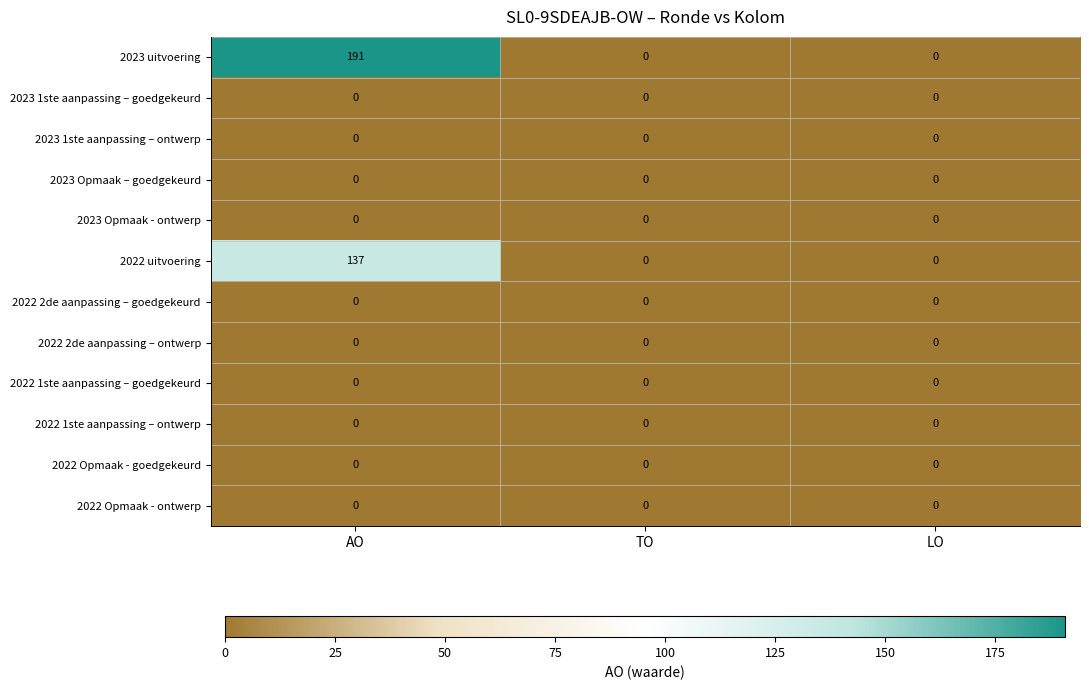

True or false: 2022 Opmaak - goedgekeurd has a value of 0 at TO.

True